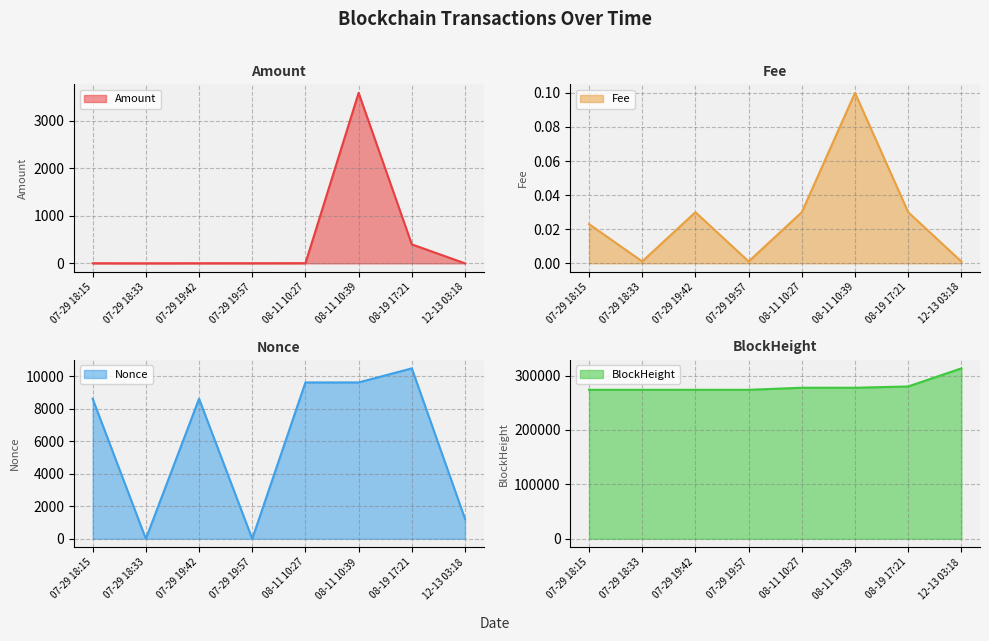

Does the chart display data point markers on the line(s)?

No